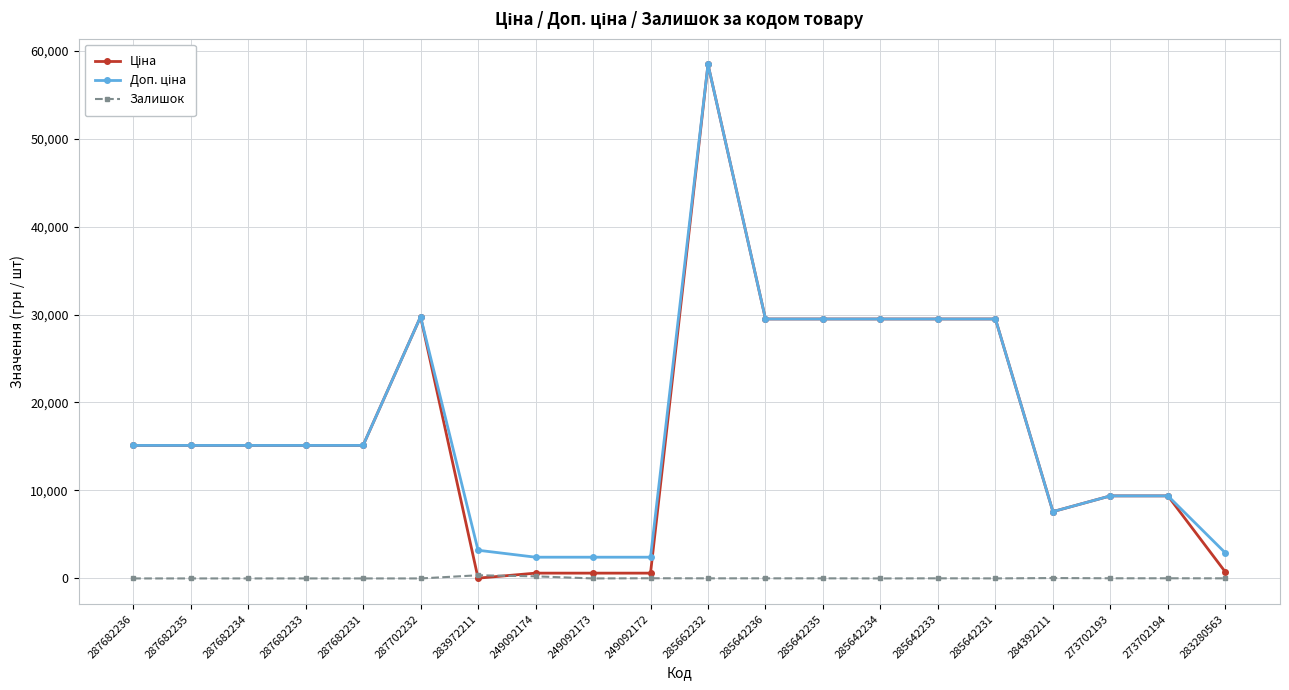

Is it true that Залишок equals 17.0 at 273702193?

True